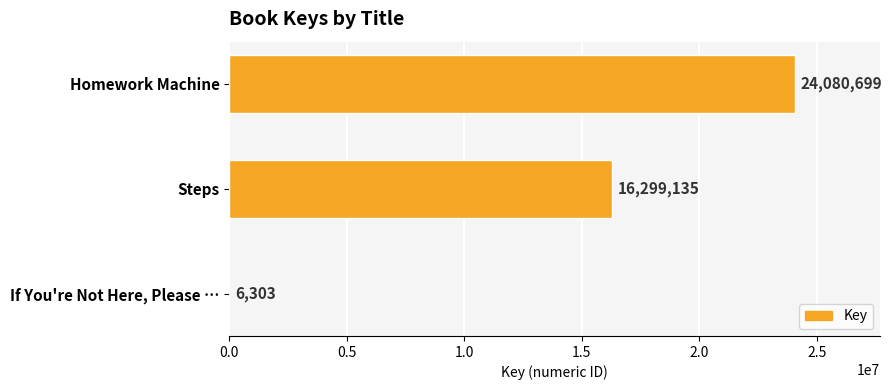

The value at Homework Machine is 43195177. True or false?

False